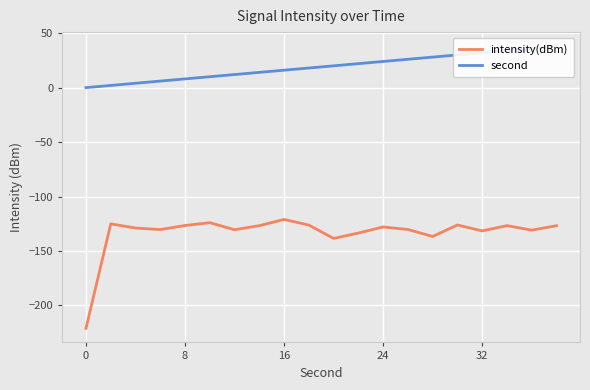

The intensity(dBm) series shows -41.0 at 8. True or false?

False